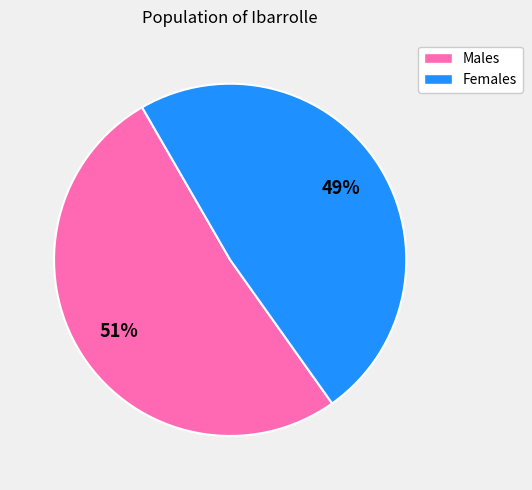

Count the number of slices in the pie.

2